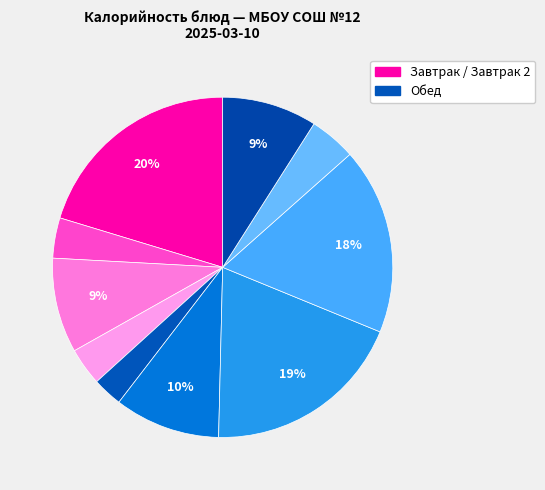

How many segments does this pie chart have?

10